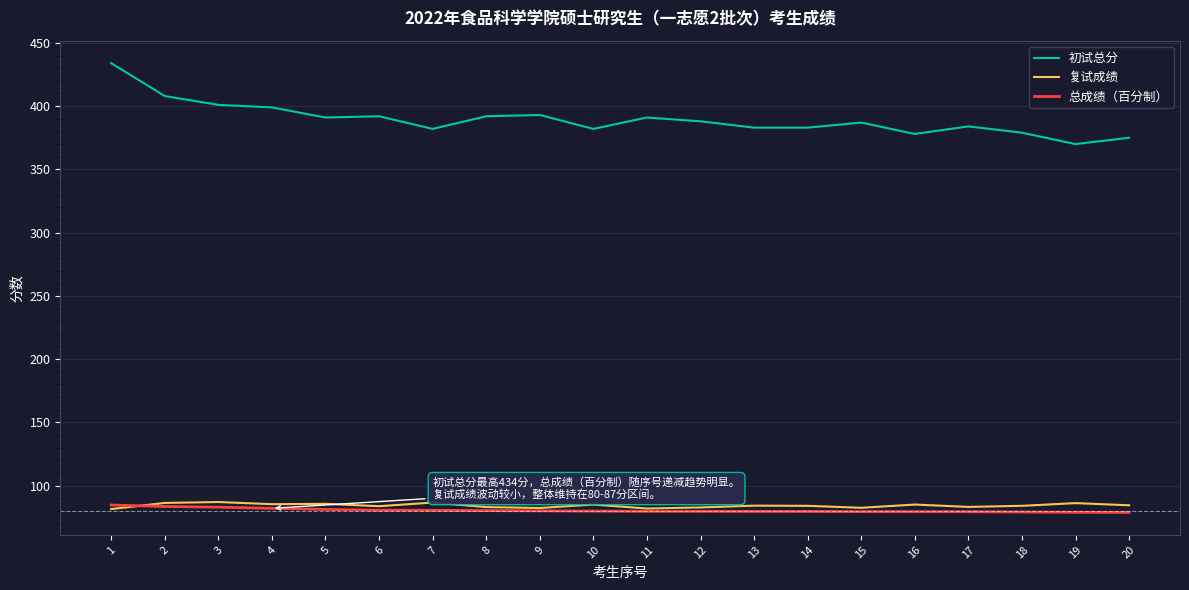

The value of 复试成绩 at 17 is 83.1. True or false?

True